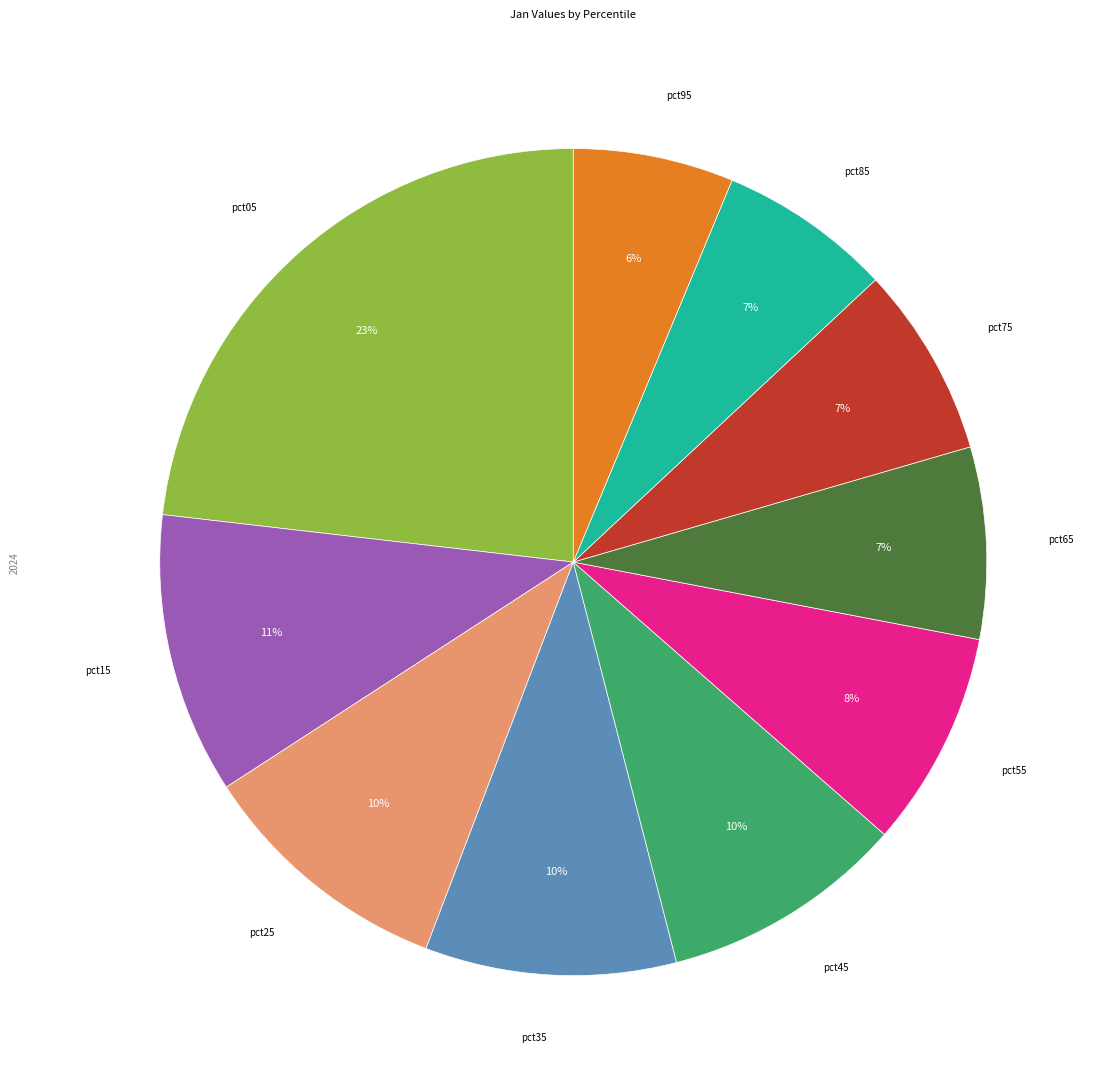

To the nearest percent, what is the difference between the largest and smallest slice percentages?

17%